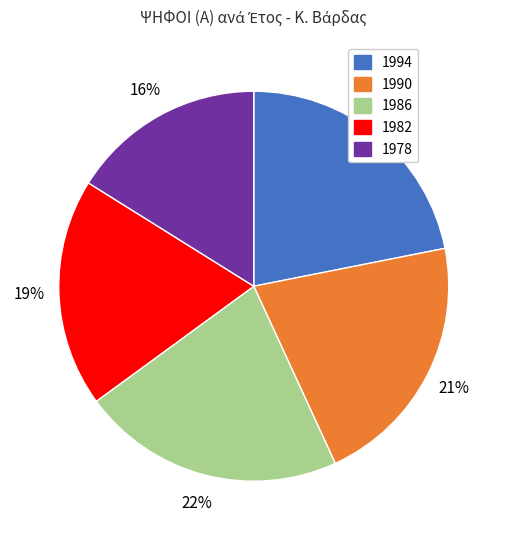

How many slices are in this pie chart?

5